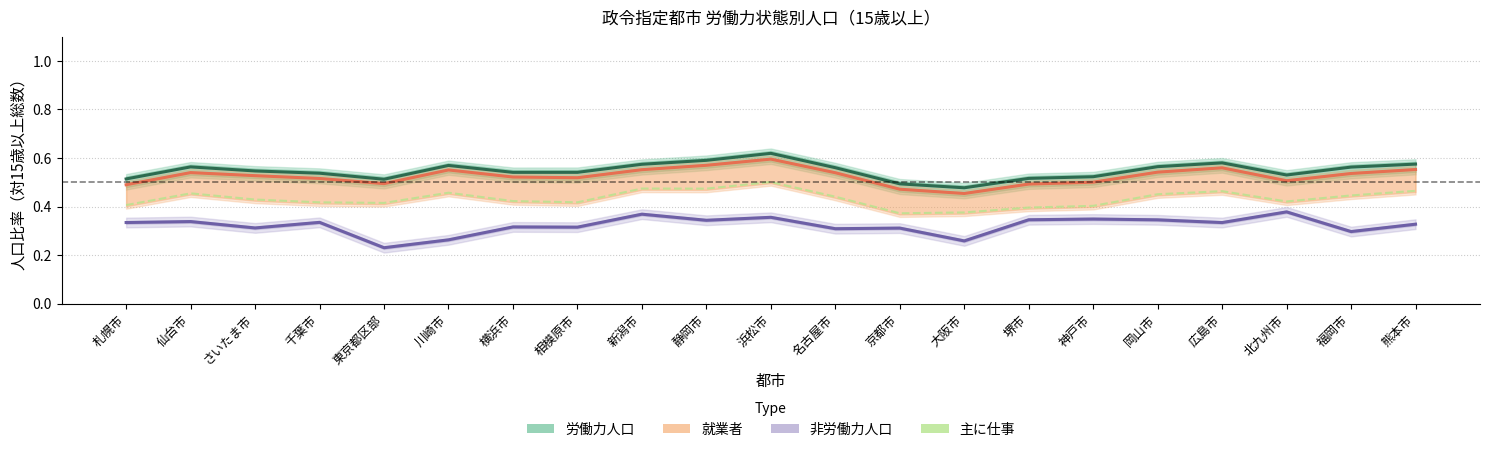

At 名古屋市, list the series in order from smallest to largest.

非労働力人口, 主に仕事, 就業者, 労働力人口